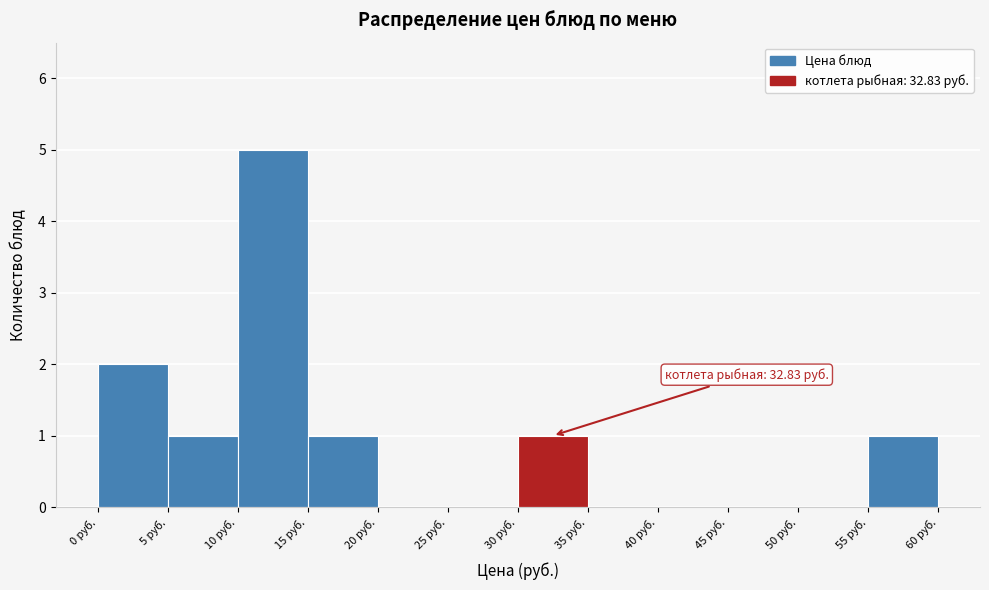

Over which range of the x-axis is the bar tallest?

10 to 15